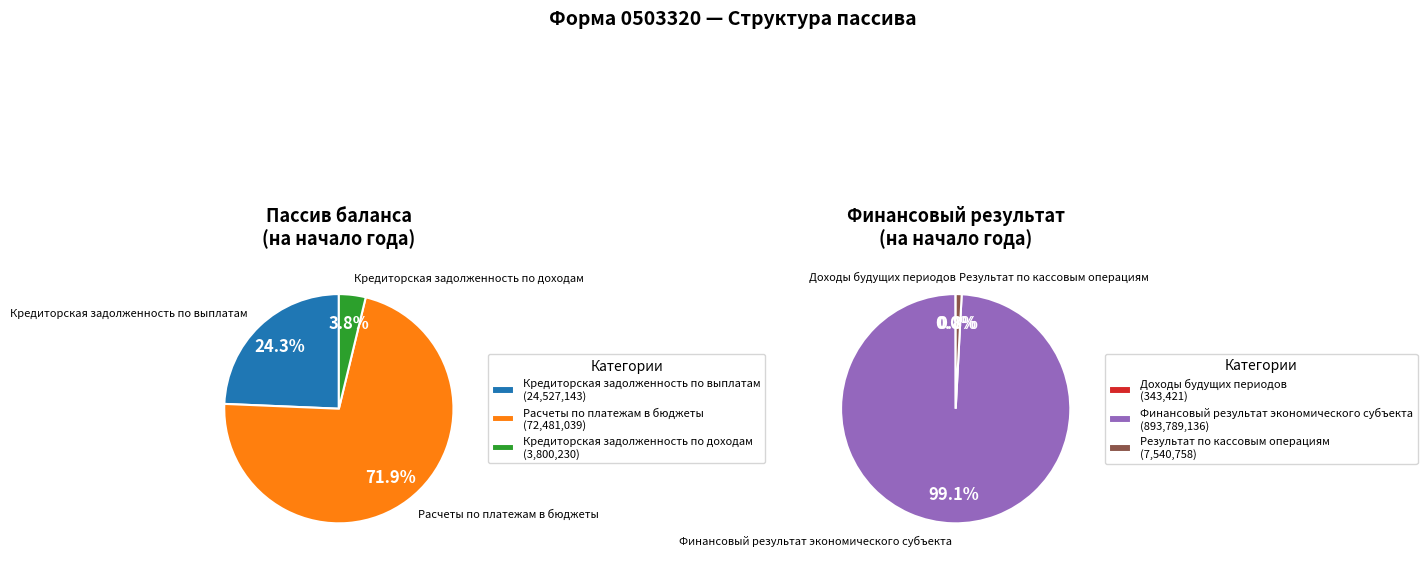

Rank the categories by value from lowest to highest.

Доходы будущих периодов, Кредиторская задолженность по доходам, Результат по кассовым операциям, Кредиторская задолженность по выплатам, Расчеты по платежам в бюджеты, Финансовый результат экономического субъекта